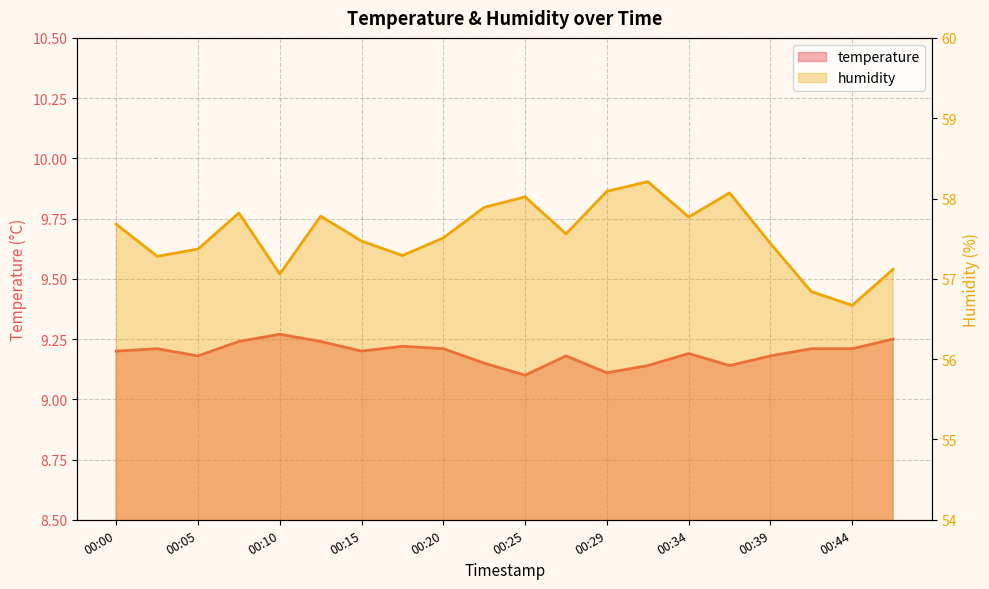

Which category has the lowest value across all series?

00:25